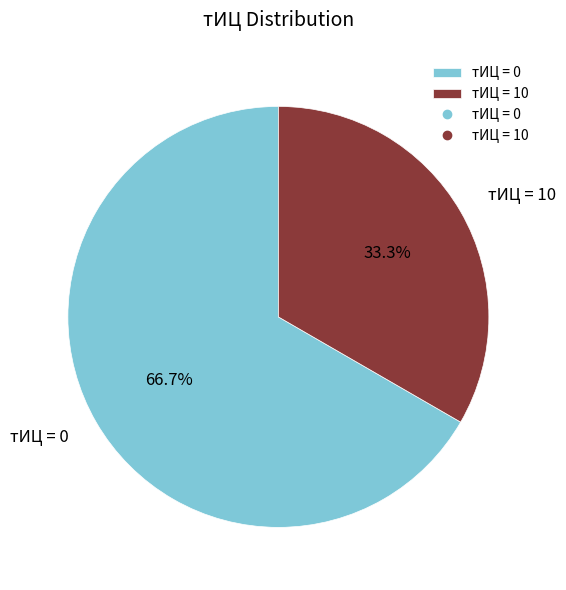

What is the smallest slice in the pie chart?

тИЦ = 10